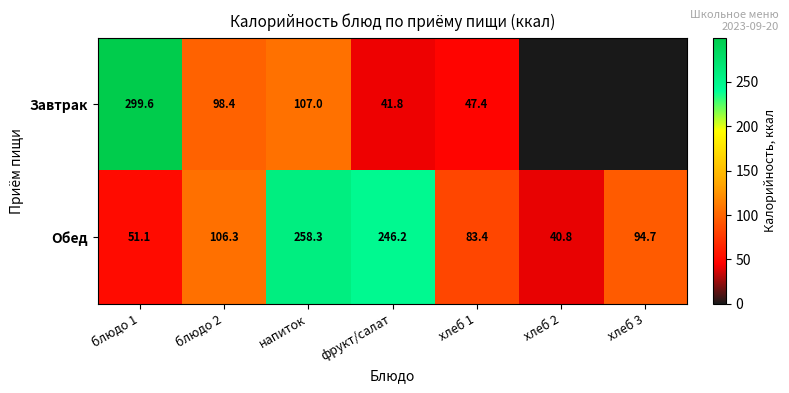

At which label does Обед first exceed 94?

блюдо 2